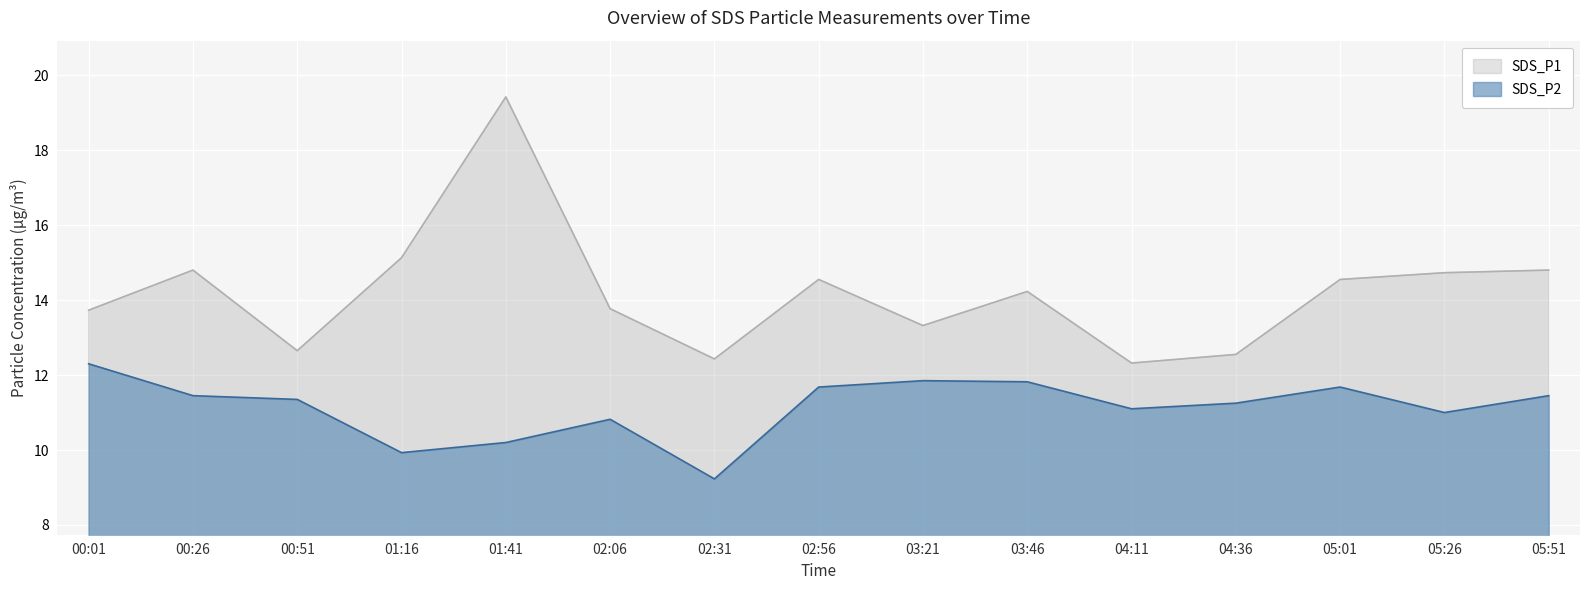

Between 00:26 and 02:06, which is larger?

00:26